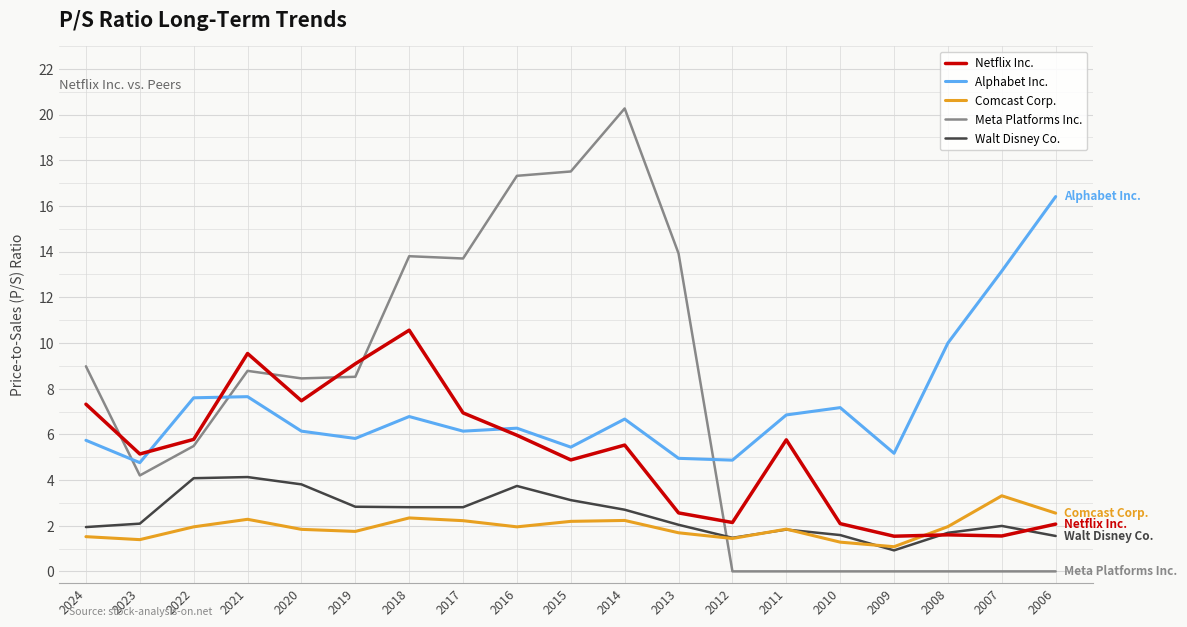

True or false: Alphabet Inc. has a value of 2.3 at 2012.

False